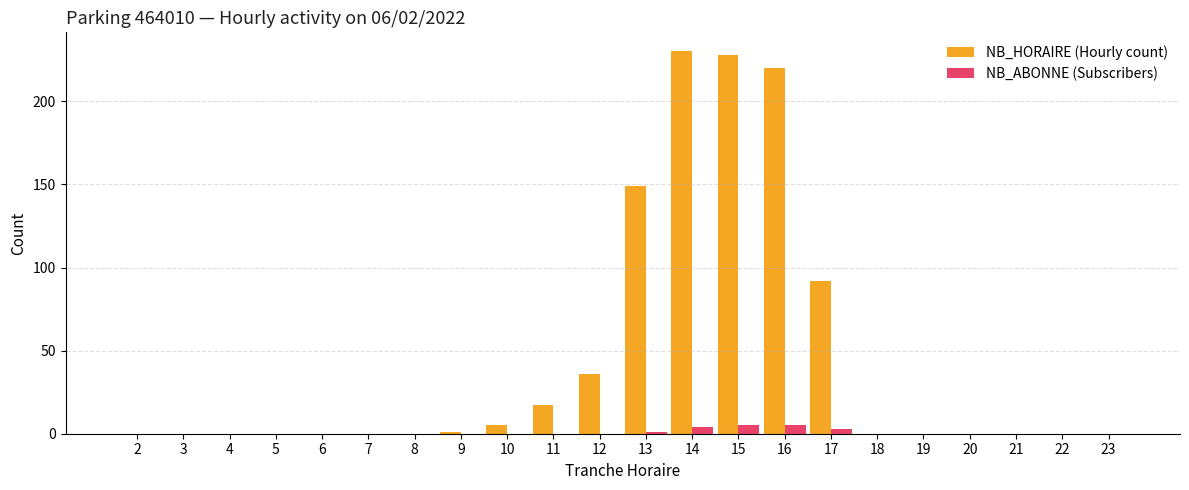

Is the value of NB_ABONNE (Subscribers) at 17 greater than the value of NB_HORAIRE (Hourly count) at 13?

No